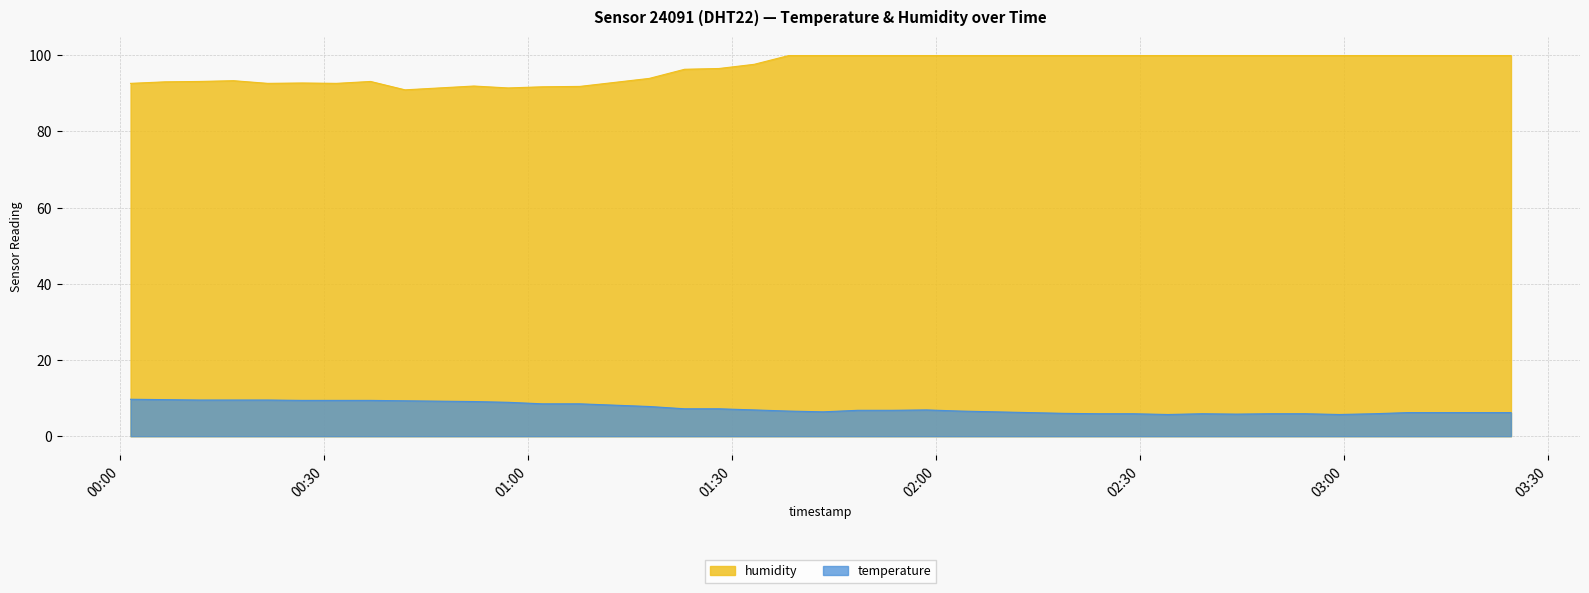

Reading left to right, transcribe all the data shown in this chart.

humidity: 2023-05-03T00:01:35=92.6	2023-05-03T00:06:38=93.0	2023-05-03T00:11:41=93.1	2023-05-03T00:16:43=93.3	2023-05-03T00:21:46=92.6	2023-05-03T00:26:48=92.7	2023-05-03T00:31:51=92.6	2023-05-03T00:36:53=93.1	2023-05-03T00:41:57=90.9	2023-05-03T00:47:00=91.4	2023-05-03T00:52:04=91.9	2023-05-03T00:57:07=91.4	2023-05-03T01:02:10=91.7	2023-05-03T01:07:39=91.8	2023-05-03T01:17:52=93.9	2023-05-03T01:23:04=96.3	2023-05-03T01:28:07=96.5	2023-05-03T01:33:18=97.6	2023-05-03T01:38:23=99.9	2023-05-03T01:43:26=99.9	2023-05-03T01:48:32=99.9	2023-05-03T01:53:35=99.9	2023-05-03T01:58:38=99.9	2023-05-03T02:03:41=99.9	2023-05-03T02:08:44=99.9	2023-05-03T02:13:48=99.9	2023-05-03T02:18:54=99.9	2023-05-03T02:24:00=99.9	2023-05-03T02:29:03=99.9	2023-05-03T02:34:08=99.9	2023-05-03T02:39:11=99.9	2023-05-03T02:44:13=99.9	2023-05-03T02:49:16=99.9	2023-05-03T02:54:19=99.9	2023-05-03T02:59:22=99.9	2023-05-03T03:04:25=99.9	2023-05-03T03:09:28=99.9	2023-05-03T03:14:30=99.9	2023-05-03T03:19:33=99.9	2023-05-03T03:24:36=99.9
temperature: 2023-05-03T00:01:35=9.7	2023-05-03T00:06:38=9.6	2023-05-03T00:11:41=9.5	2023-05-03T00:16:43=9.5	2023-05-03T00:21:46=9.5	2023-05-03T00:26:48=9.4	2023-05-03T00:31:51=9.4	2023-05-03T00:36:53=9.4	2023-05-03T00:41:57=9.3	2023-05-03T00:47:00=9.2	2023-05-03T00:52:04=9.1	2023-05-03T00:57:07=8.9	2023-05-03T01:02:10=8.5	2023-05-03T01:07:39=8.5	2023-05-03T01:17:52=7.8	2023-05-03T01:23:04=7.2	2023-05-03T01:28:07=7.2	2023-05-03T01:33:18=6.9	2023-05-03T01:38:23=6.6	2023-05-03T01:43:26=6.4	2023-05-03T01:48:32=6.8	2023-05-03T01:53:35=6.8	2023-05-03T01:58:38=6.9	2023-05-03T02:03:41=6.6	2023-05-03T02:08:44=6.4	2023-05-03T02:13:48=6.2	2023-05-03T02:18:54=6.0	2023-05-03T02:24:00=5.9	2023-05-03T02:29:03=5.9	2023-05-03T02:34:08=5.7	2023-05-03T02:39:11=5.9	2023-05-03T02:44:13=5.8	2023-05-03T02:49:16=5.9	2023-05-03T02:54:19=5.9	2023-05-03T02:59:22=5.7	2023-05-03T03:04:25=5.9	2023-05-03T03:09:28=6.2	2023-05-03T03:14:30=6.2	2023-05-03T03:19:33=6.2	2023-05-03T03:24:36=6.2